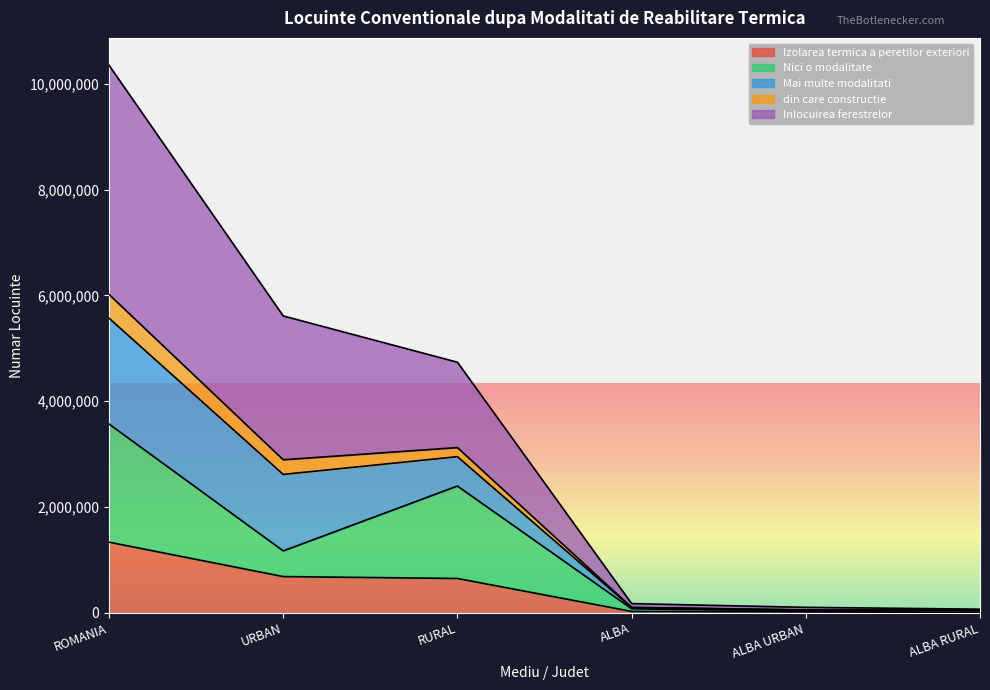

How many lines are shown in the chart?

5